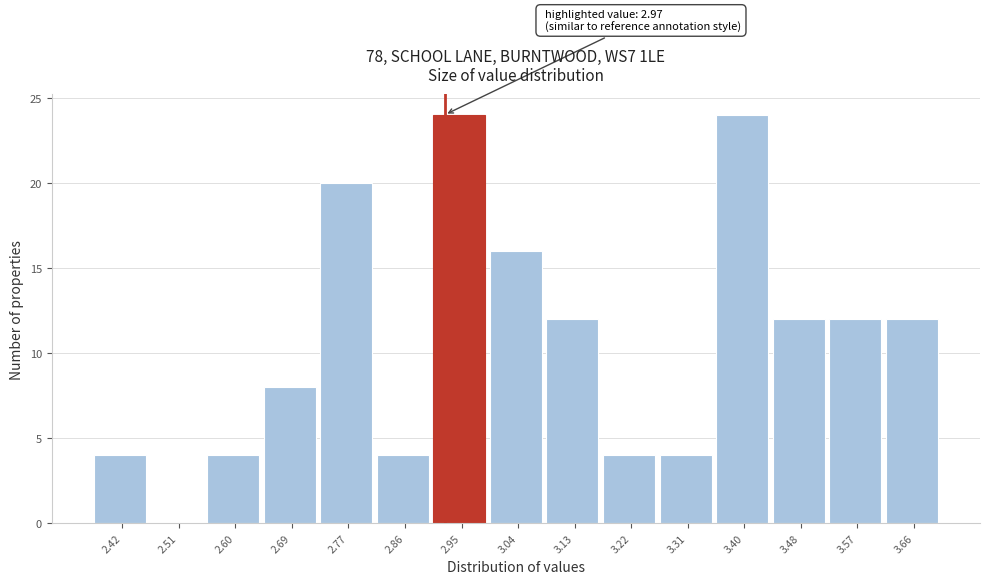

Reading left to right, transcribe all the data shown in this chart.

2.42=4	2.51=0	2.60=4	2.69=8	2.77=20	2.86=4	2.95=24	3.04=16	3.13=12	3.22=4	3.31=4	3.40=24	3.48=12	3.57=12	3.66=12